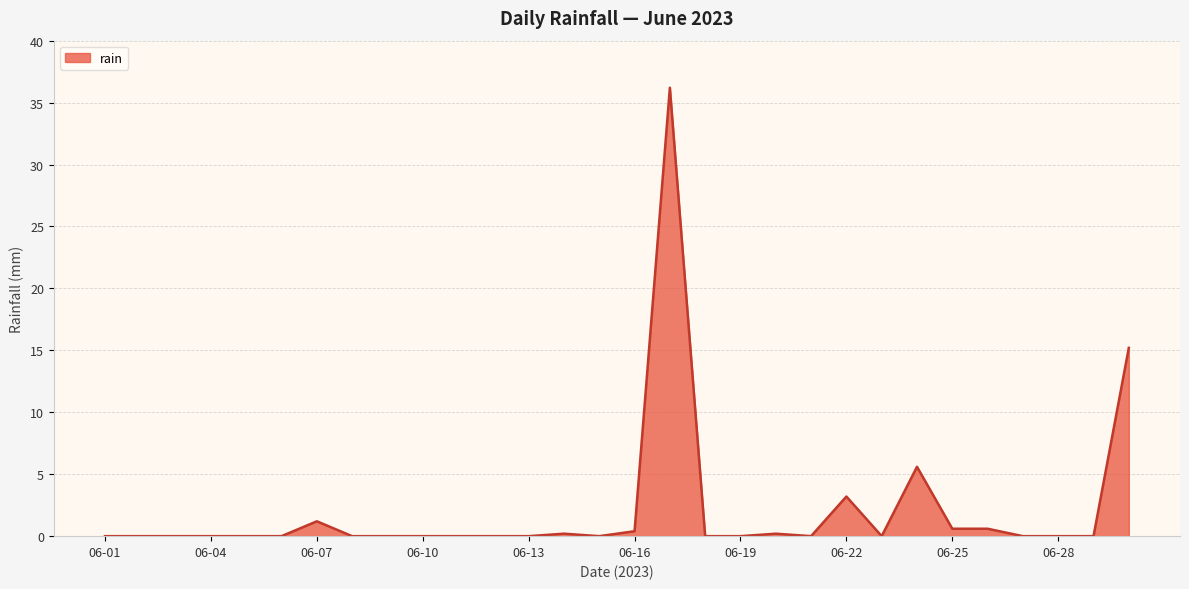

What is the greatest value displayed?

36.2